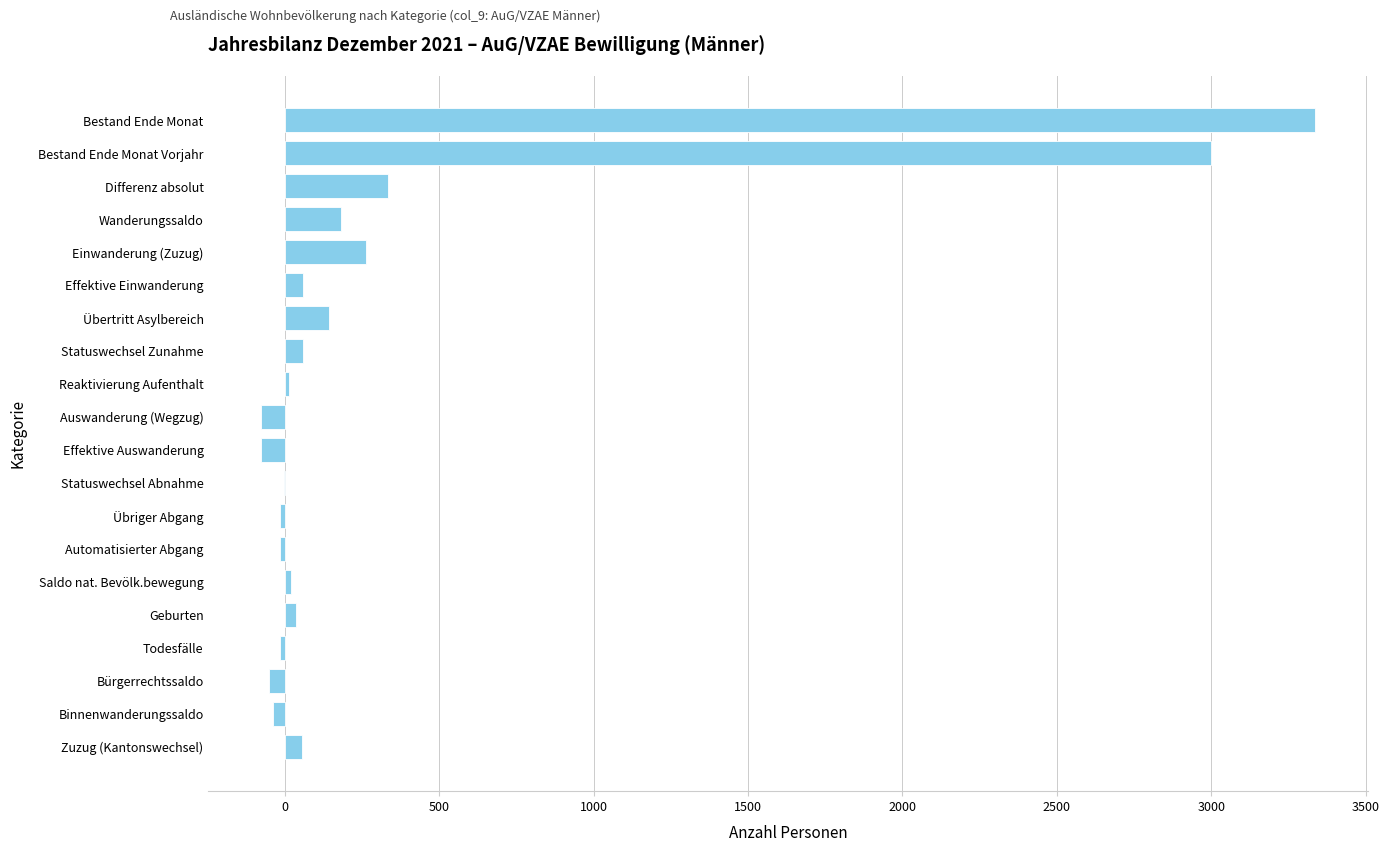

The chart shows a value of 3335 at Bestand Ende Monat. True or false?

True